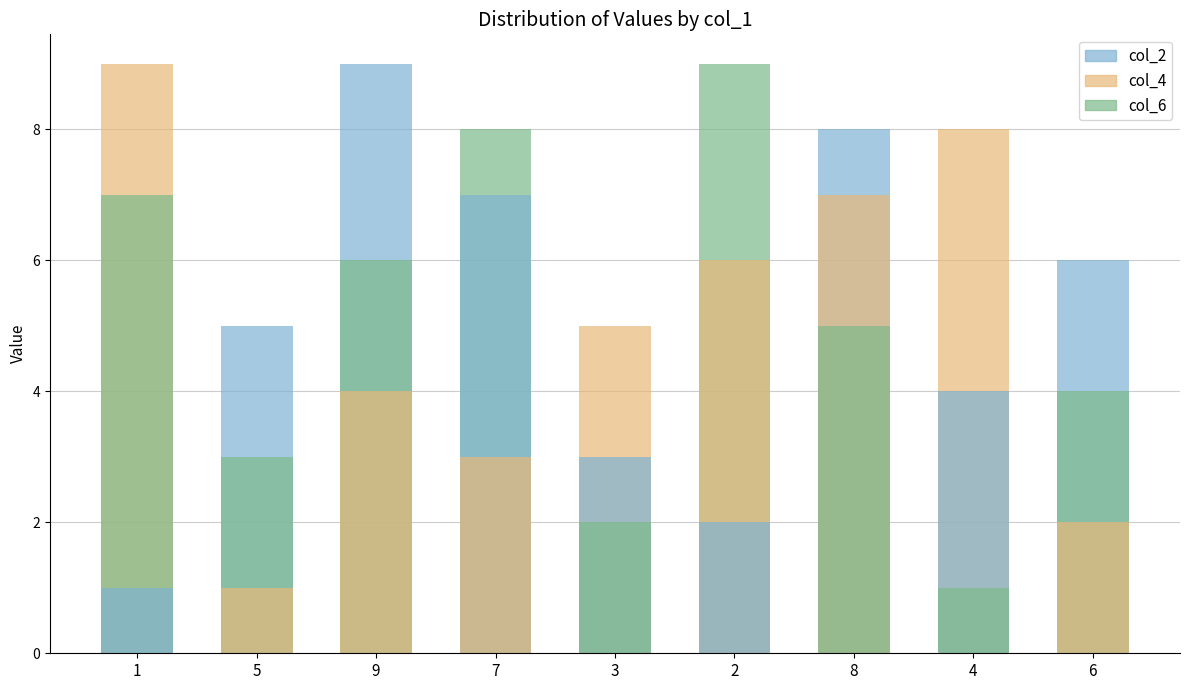

What is the smallest value displayed?

1